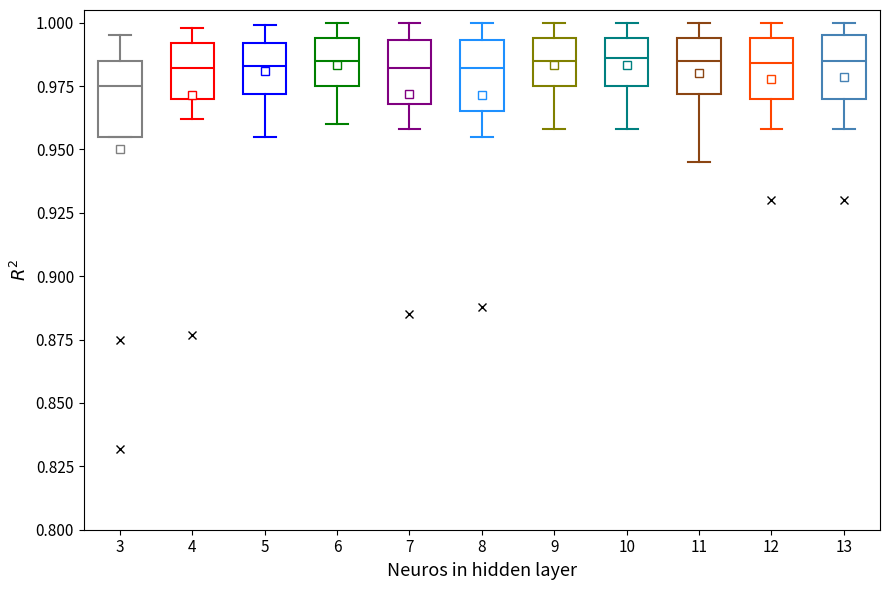

Reading left to right, read every box against the y-axis: the position of its median line, the range the box covers, and the ends of its whiskers. The values are not printed on the chart, so give them approximately, as read against the axis.

3: median 0.975, box 0.955 to 0.985, whiskers 0.955 to 0.995
4: median 0.980, box 0.970 to 0.990, whiskers 0.960 to 1.000
5: median 0.985, box 0.970 to 0.990, whiskers 0.955 to 1.000
6: median 0.985, box 0.975 to 0.995, whiskers 0.960 to 1.000
7: median 0.980, box 0.970 to 0.995, whiskers 0.960 to 1.000
8: median 0.980, box 0.965 to 0.995, whiskers 0.955 to 1.000
9: median 0.985, box 0.975 to 0.995, whiskers 0.960 to 1.000
10: median 0.985, box 0.975 to 0.995, whiskers 0.960 to 1.000
11: median 0.985, box 0.970 to 0.995, whiskers 0.945 to 1.000
12: median 0.985, box 0.970 to 0.995, whiskers 0.960 to 1.000
13: median 0.985, box 0.970 to 0.995, whiskers 0.960 to 1.000